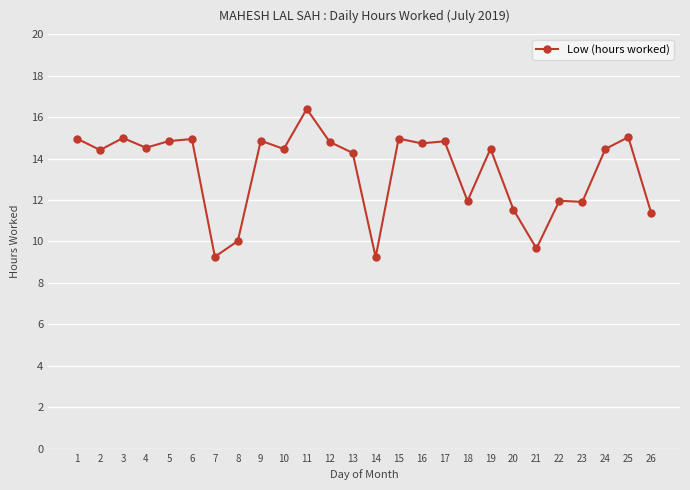

What is the difference between the second highest and minimum values?

5.8